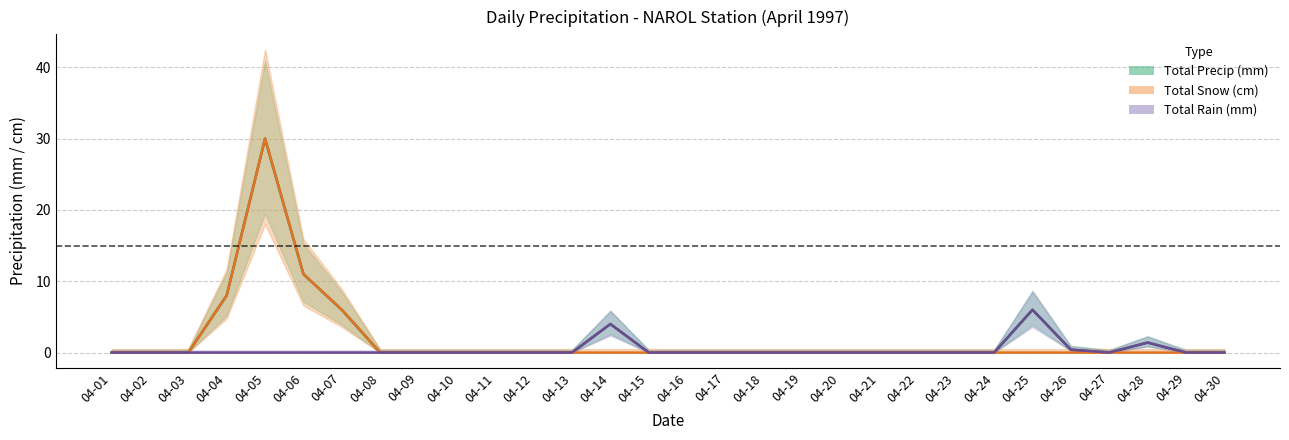

What is the spread (max minus min) of values at 04-05?

30.0